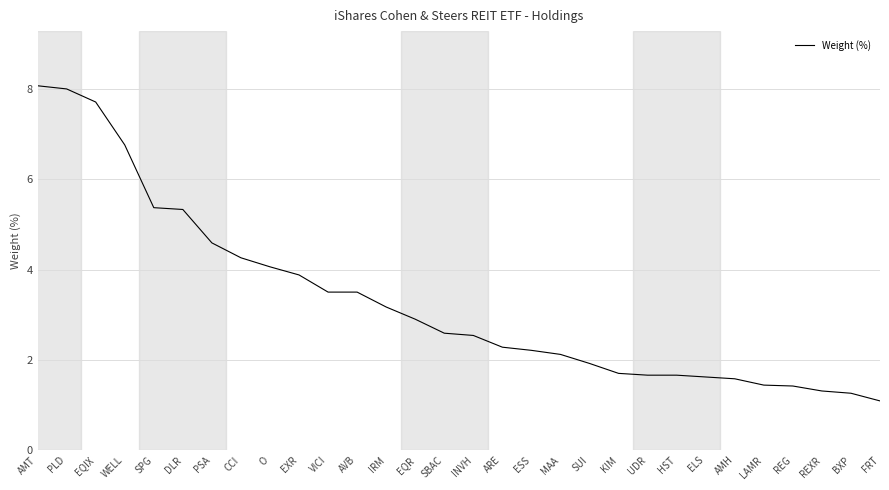

Between SPG and IRM, which is larger?

SPG